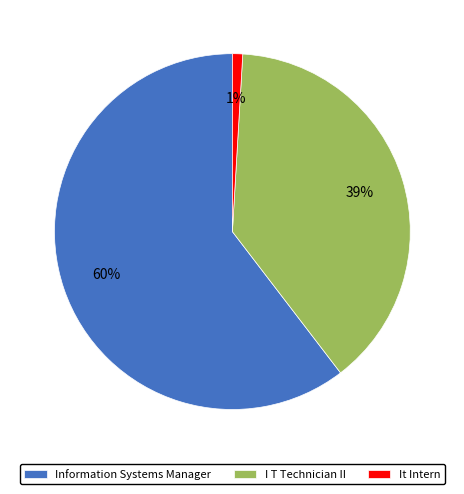

What is the largest slice in the pie chart?

Information Systems Manager